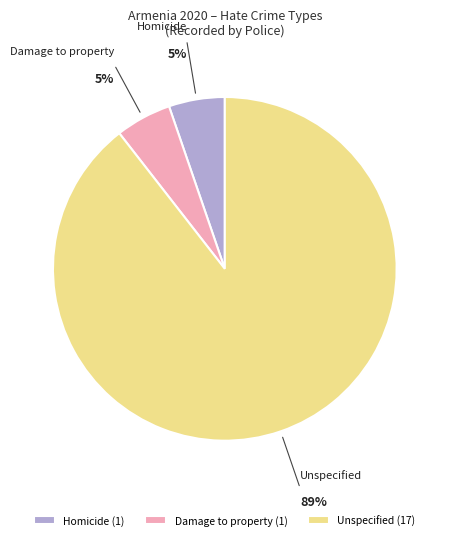

How many slices are in this pie chart?

3